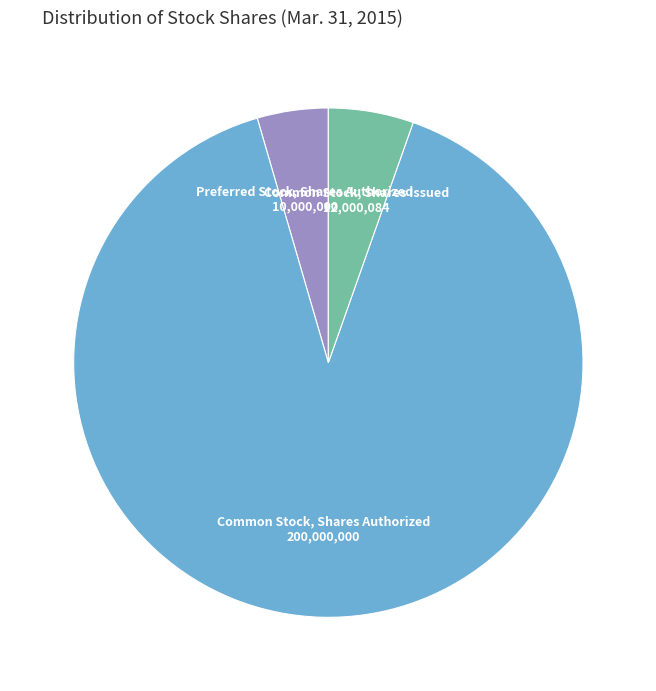

Is there a majority slice in this chart?

Yes